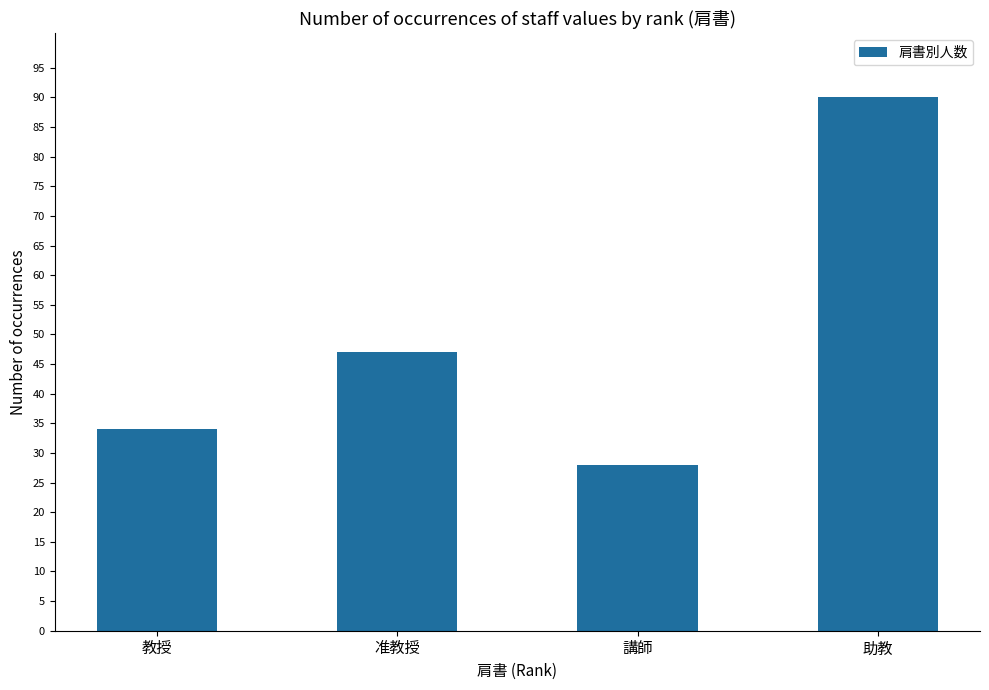

At which label is the value closest to 59?

准教授